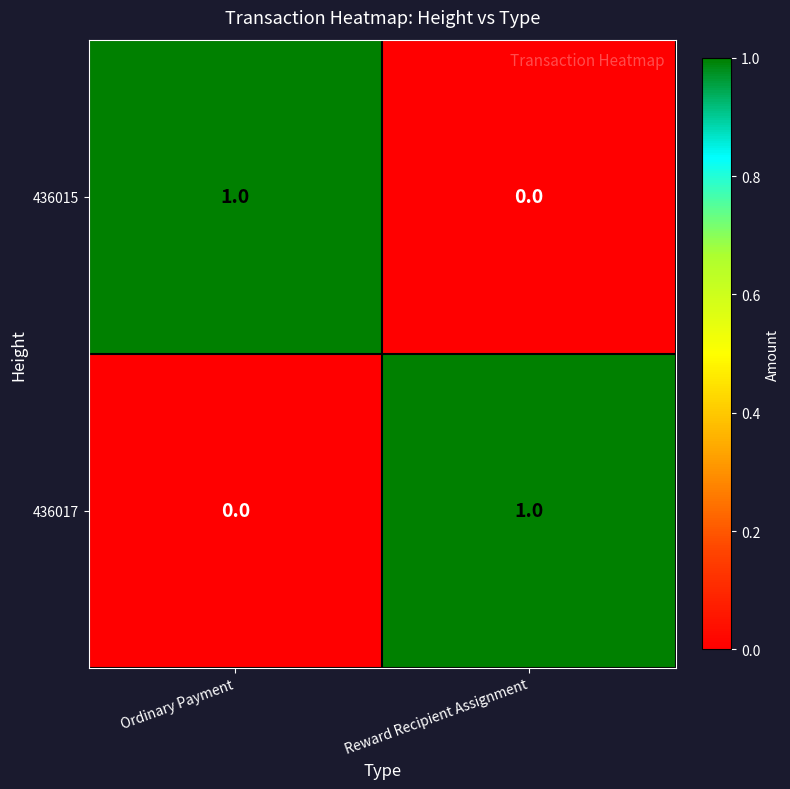

At how many categories does at least one series exceed 0?

2